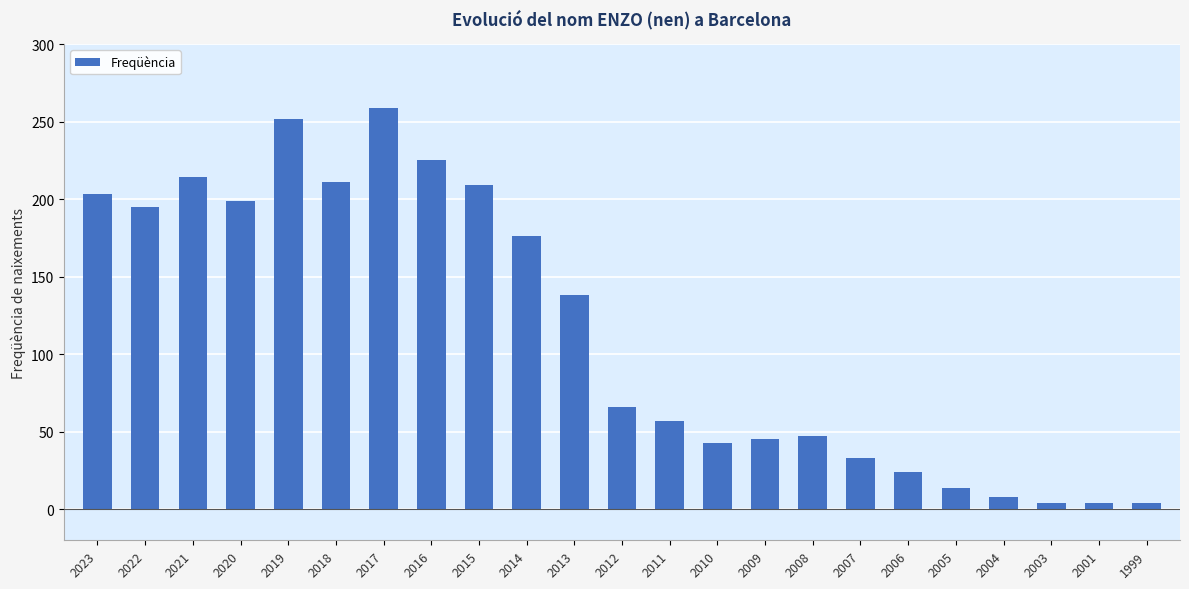

Reading right to left, list all the values displayed in this chart.

4	4	4	8	14	24	33	47	45	43	57	66	138	176	209	225	259	211	252	199	214	195	203